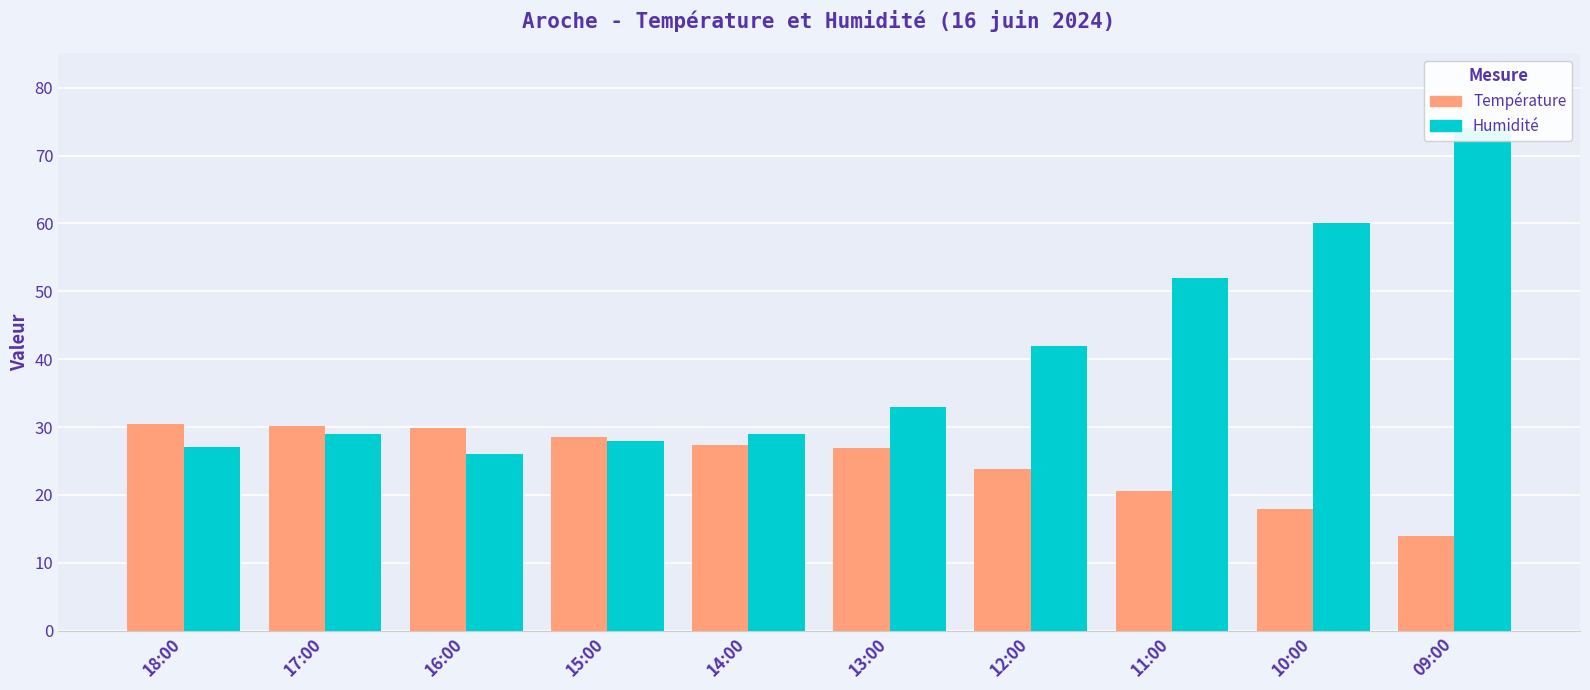

What position from the right is 11:00?

3